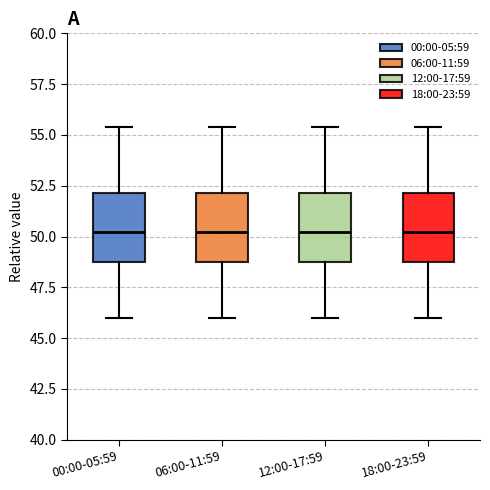

Reading left to right, transcribe this box plot: for each box, give where its median line is, the range the box spans, and where its two whiskers end, as read against the y-axis. The values are not printed on the chart, so give them approximately, as read against the axis.

00:00-05:59: median 50.0, box 49.0 to 52.0, whiskers 46.0 to 55.5
06:00-11:59: median 50.0, box 49.0 to 52.0, whiskers 46.0 to 55.5
12:00-17:59: median 50.0, box 49.0 to 52.0, whiskers 46.0 to 55.5
18:00-23:59: median 50.0, box 49.0 to 52.0, whiskers 46.0 to 55.5